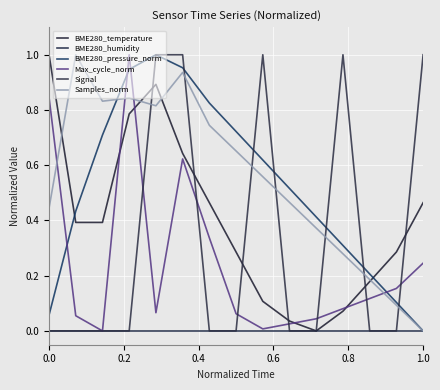

How many lines are shown in the chart?

6